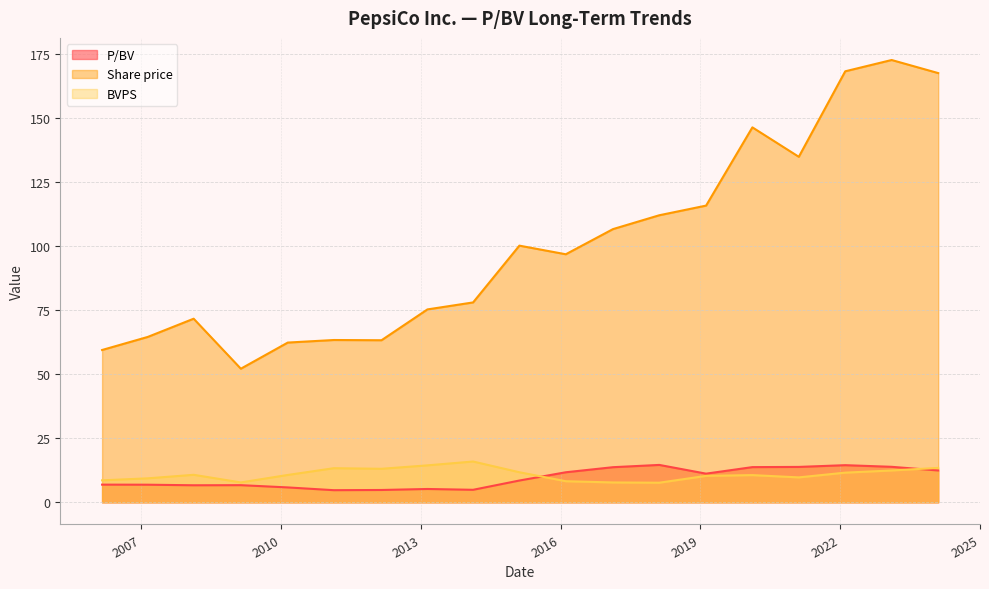

The value of BVPS at 2024-02-09 is 3.8. True or false?

False